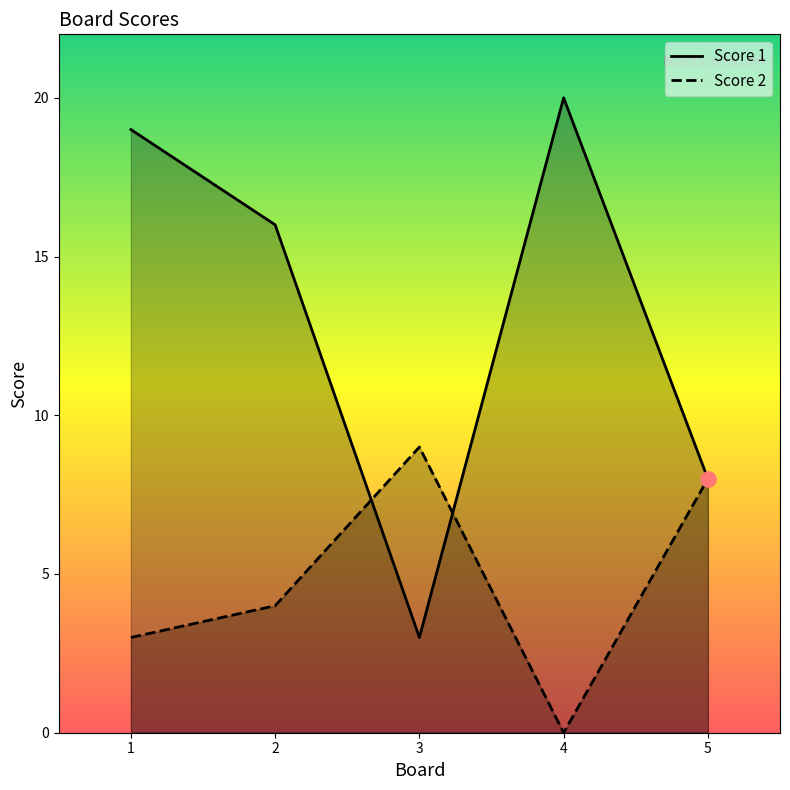

At which category is the sum across all series the highest?

1